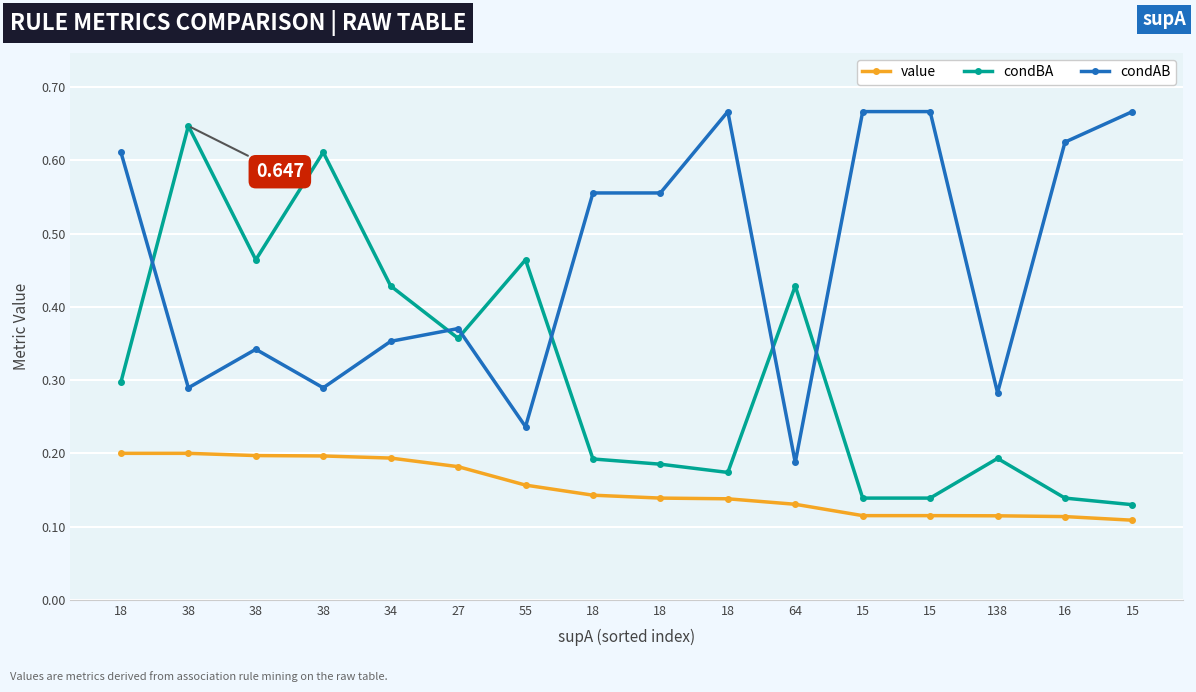

How many distinct data groups are displayed?

3